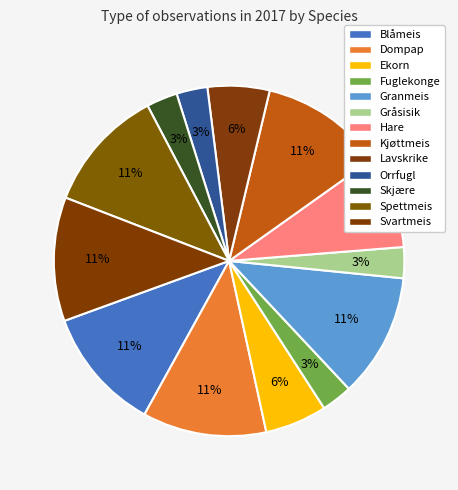

What is the ratio of the value at Svartmeis to the value at Hare?

1.3